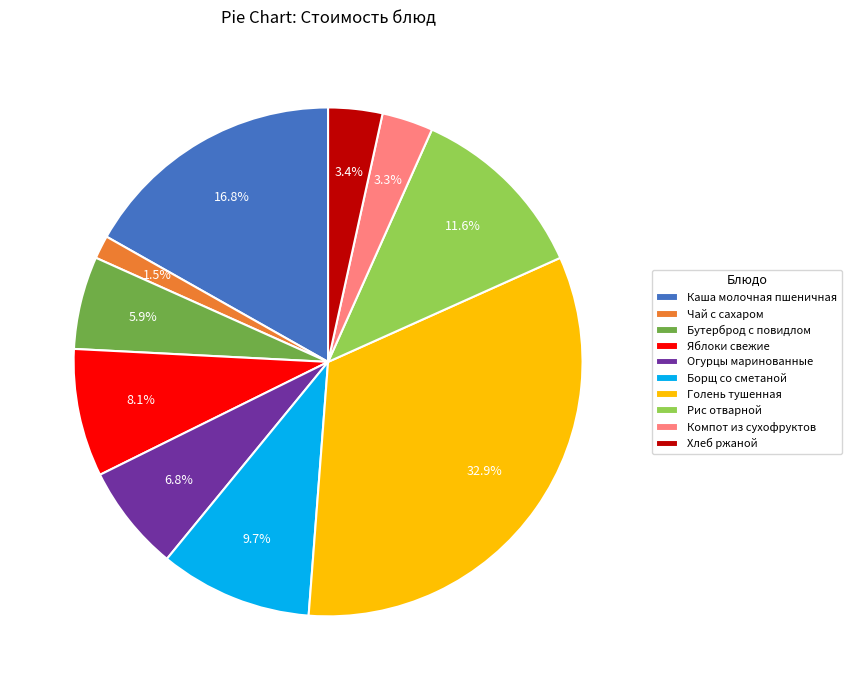

How much of the chart is everything except Огурцы маринованные?

93.2%